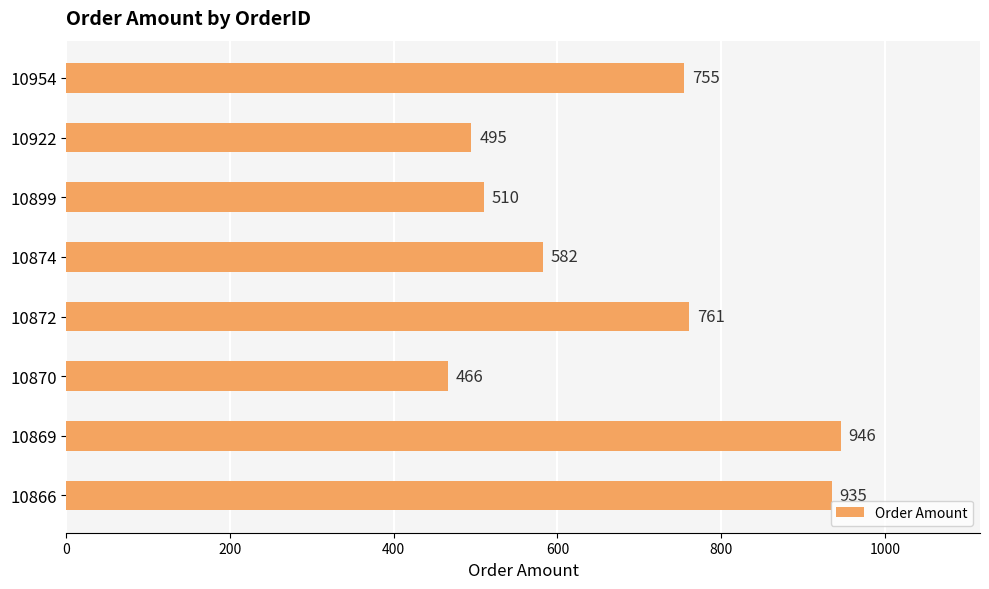

The value at 10869 is 946. True or false?

True